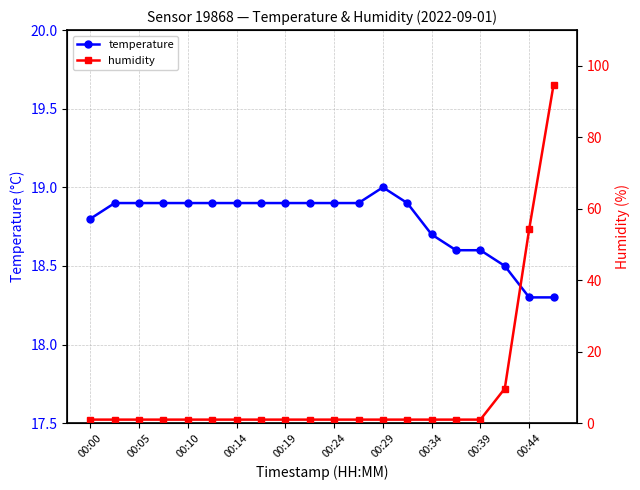

After their last crossing, which series has the higher values: humidity or temperature?

humidity